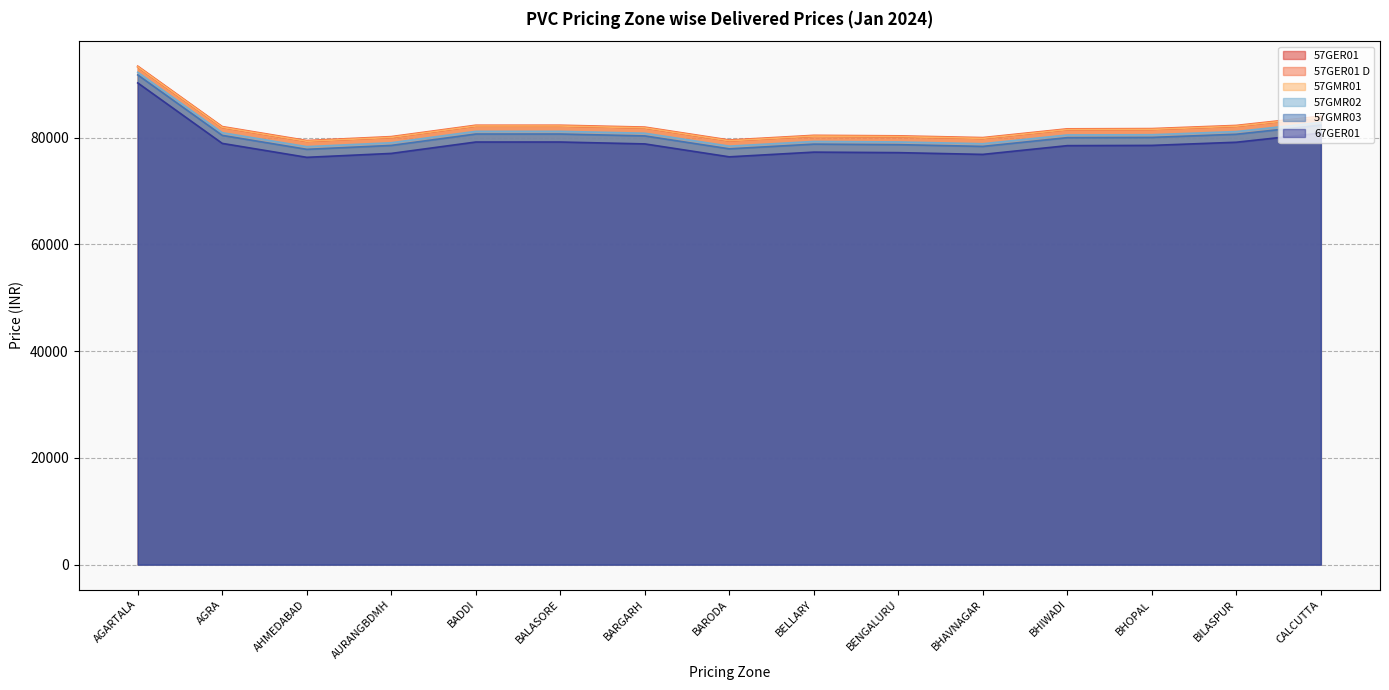

The 57GMR02 series shows 78850 at BHAVNAGAR. True or false?

True